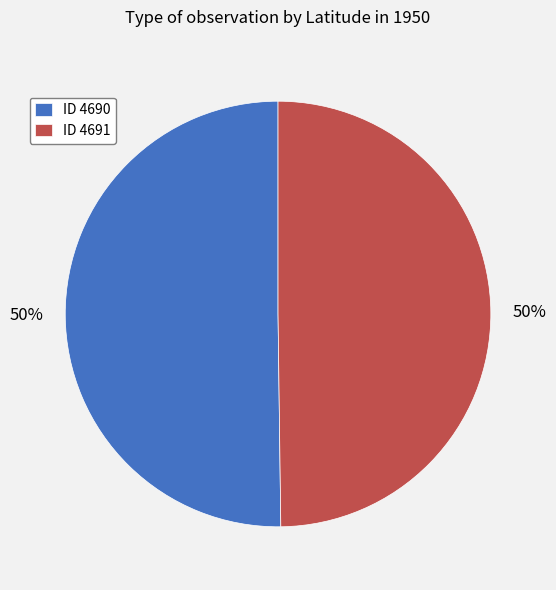

Combined, do ID 4690 and ID 4691 account for over 50%?

Yes